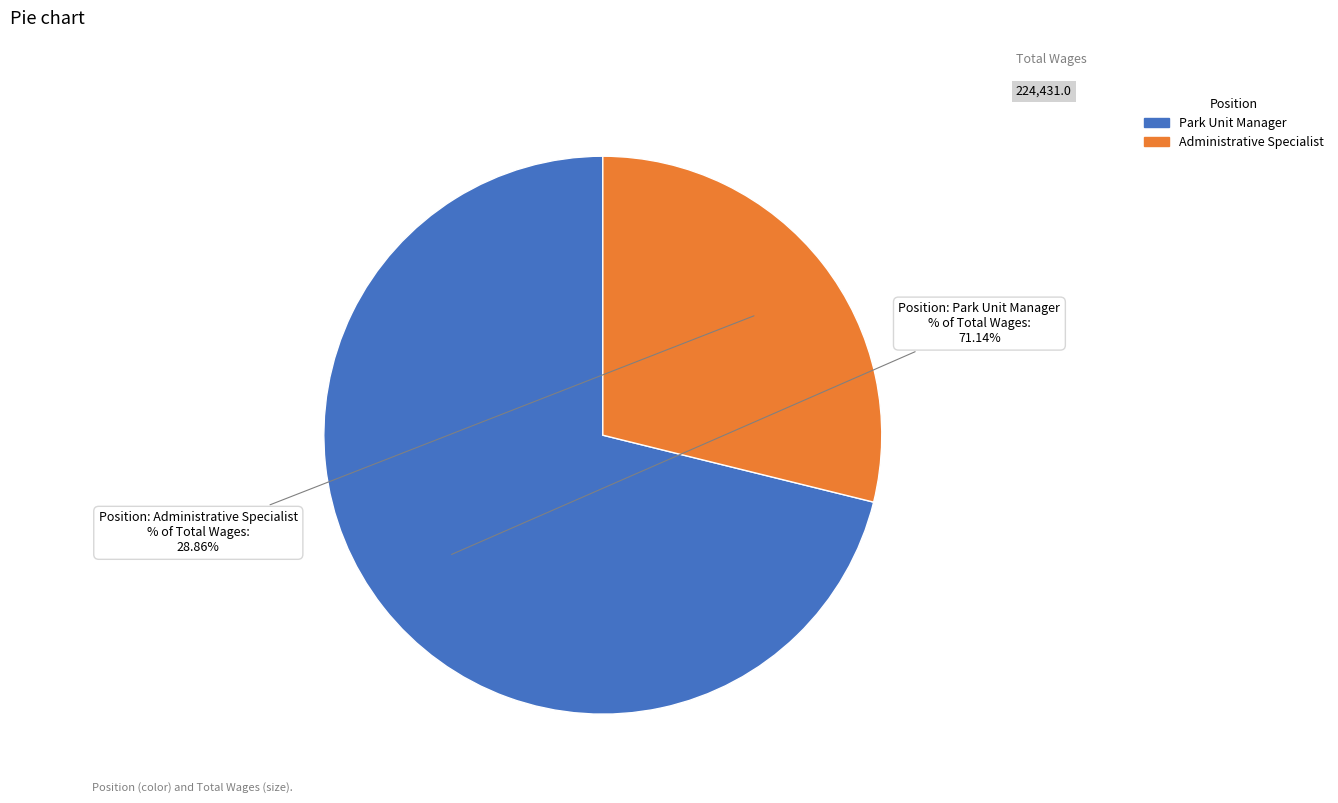

Approximately how many times larger is the value at Administrative Specialist compared to Park Unit Manager?

0.4